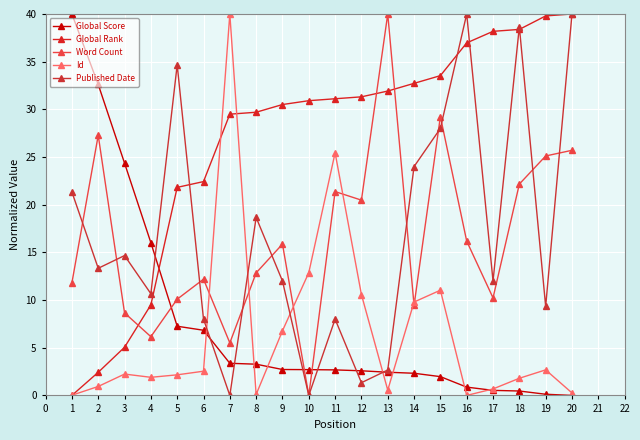

What is the difference between the maximum and minimum values in the Id series?

40.0